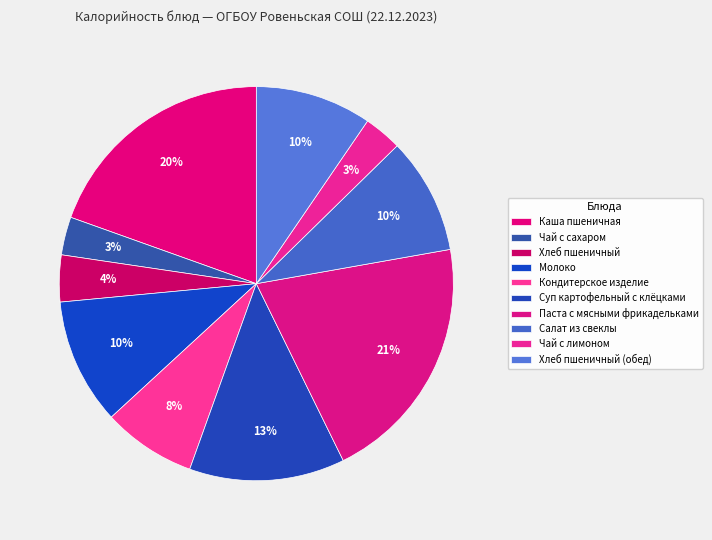

What is the smallest slice in the pie chart?

Чай с сахаром